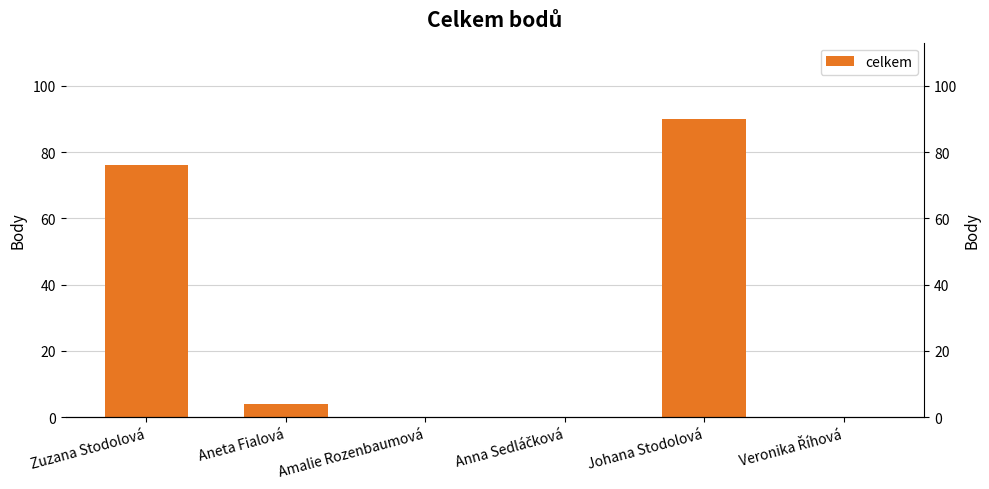

Which category has the lowest value across all series?

Amalie Rozenbaumová